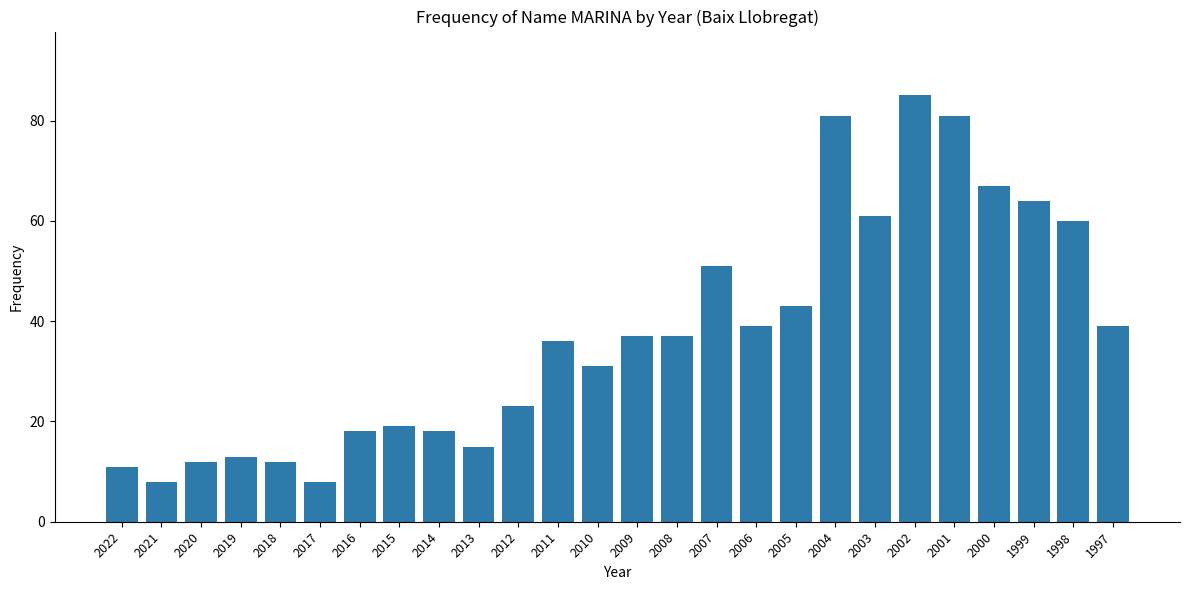

The chart shows a value of 13 at 2019. True or false?

True